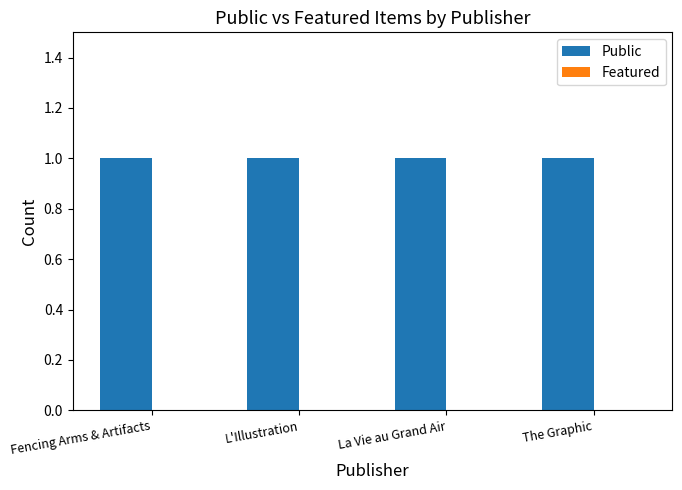

The value of Public at The Graphic is 1. True or false?

True